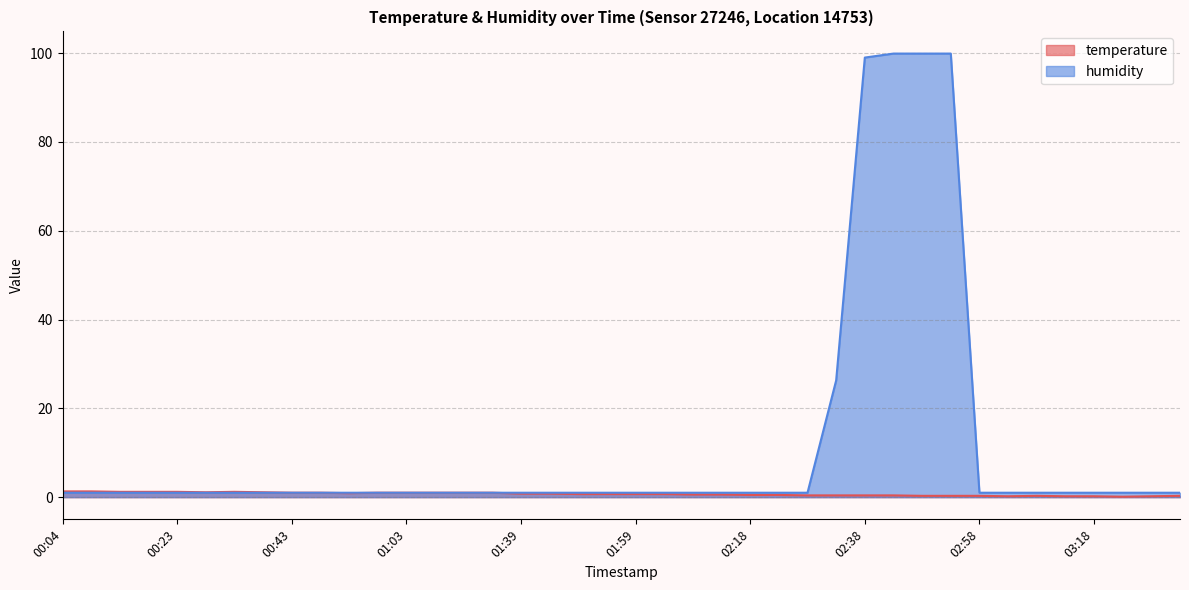

Reading left to right, what are all the values shown in this chart?

temperature: 1.3	1.3	1.2	1.2	1.2	1.1	1.2	1.1	1.0	1.0	0.9	1.0	1.0	1.0	1.0	1.0	0.8	0.8	0.7	0.7	0.7	0.7	0.6	0.6	0.5	0.5	0.4	0.4	0.4	0.4	0.3	0.3	0.3	0.2	0.3	0.2	0.2	0.1	0.2	0.3
humidity: 1.0	1.0	1.0	1.0	1.0	1.0	1.0	1.0	1.0	1.0	1.0	1.0	1.0	1.0	1.0	1.0	1.0	1.0	1.0	1.0	1.0	1.0	1.0	1.0	1.0	1.0	1.0	26.3	99.0	99.9	99.9	99.9	1.0	1.0	1.0	1.0	1.0	1.0	1.0	1.0